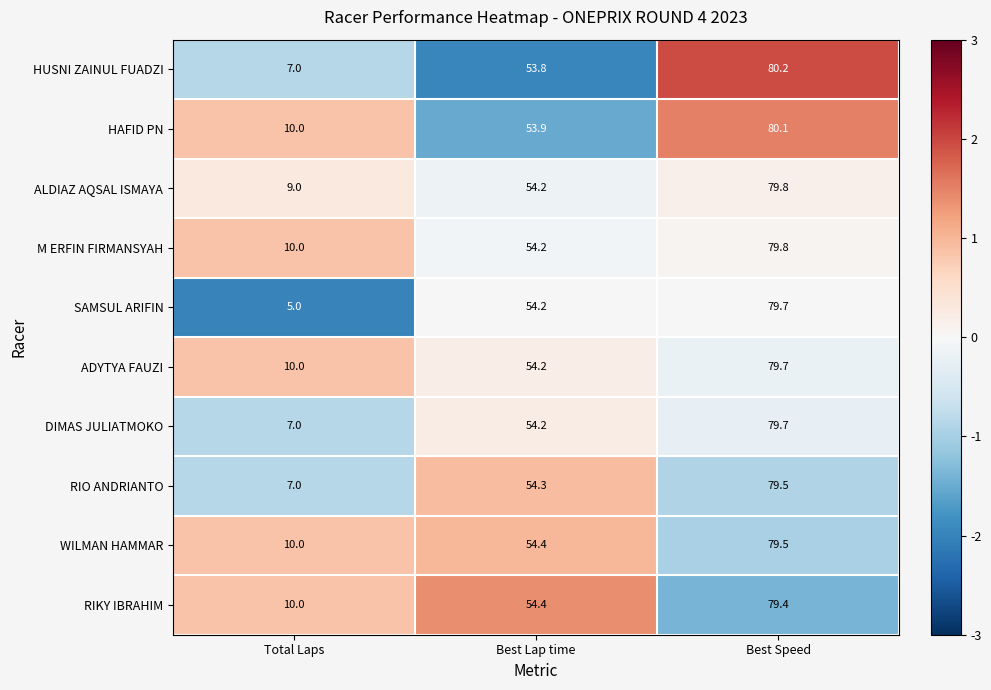

List the labels in order of RIKY IBRAHIM value, largest first.

Best Speed, Best Lap time, Total Laps